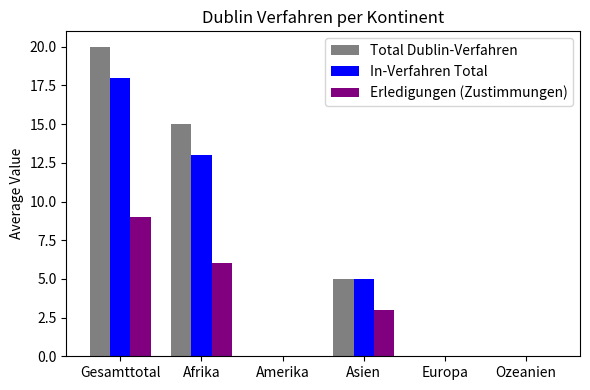

What is the sum of all In-Verfahren Total values?

36